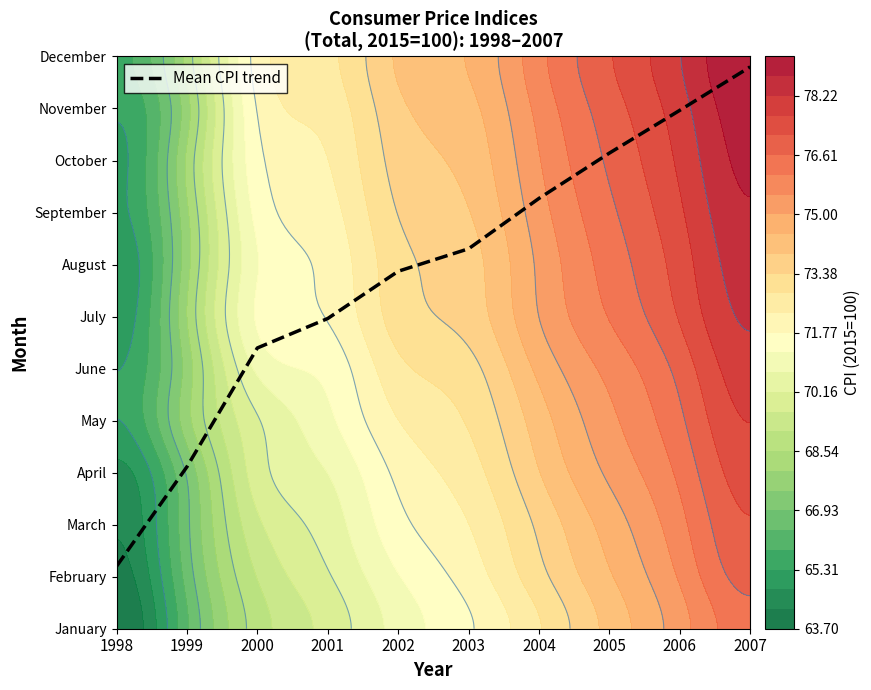

Which has a higher value, 2006 or 2001?

2006